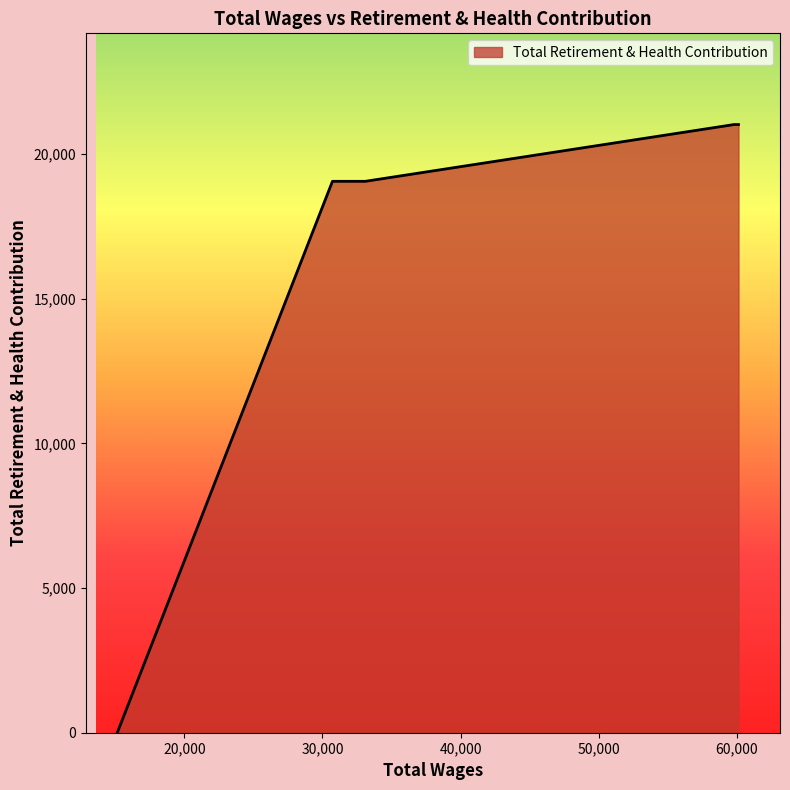

What is the greatest value displayed?

21020